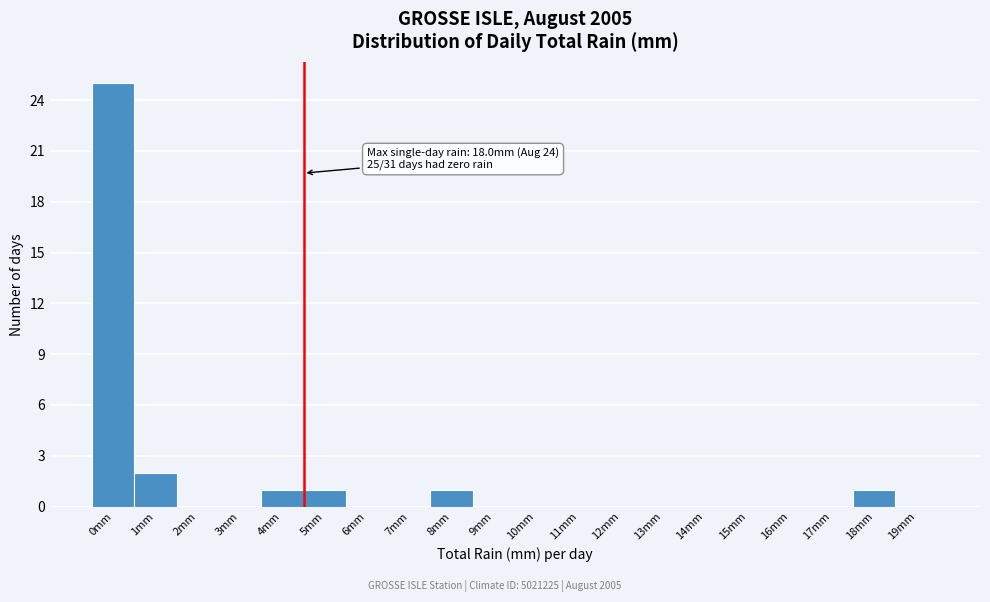

Reading left to right, transcribe all the data shown in this chart.

0mm=25	1mm=2	2mm=0	3mm=0	4mm=1	5mm=1	6mm=0	7mm=0	8mm=1	9mm=0	10mm=0	11mm=0	12mm=0	13mm=0	14mm=0	15mm=0	16mm=0	17mm=0	18mm=1	19mm=0